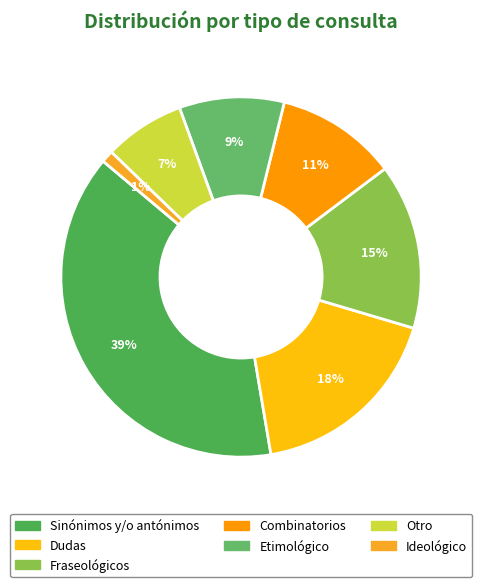

Between Otro and Fraseológicos, which is larger?

Fraseológicos